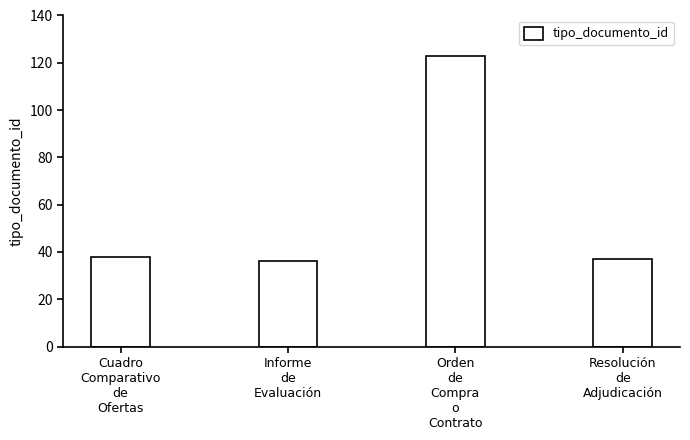

At which category does the chart reach its peak across all series?

Orden
de
Compra
o
Contrato